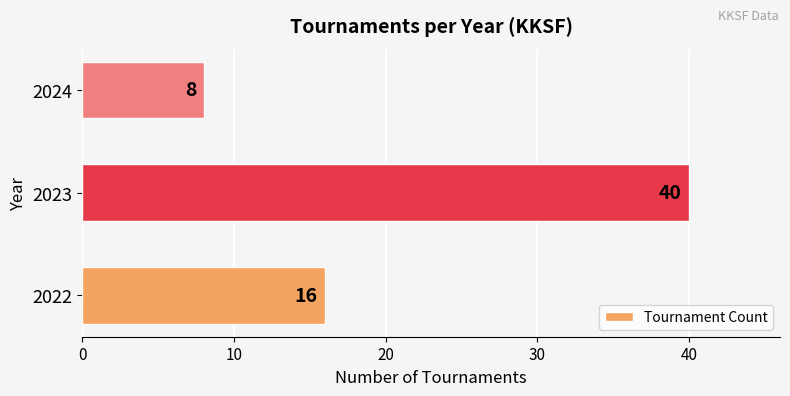

What is the ratio of the value at 2023 to the value at 2022?

2.5